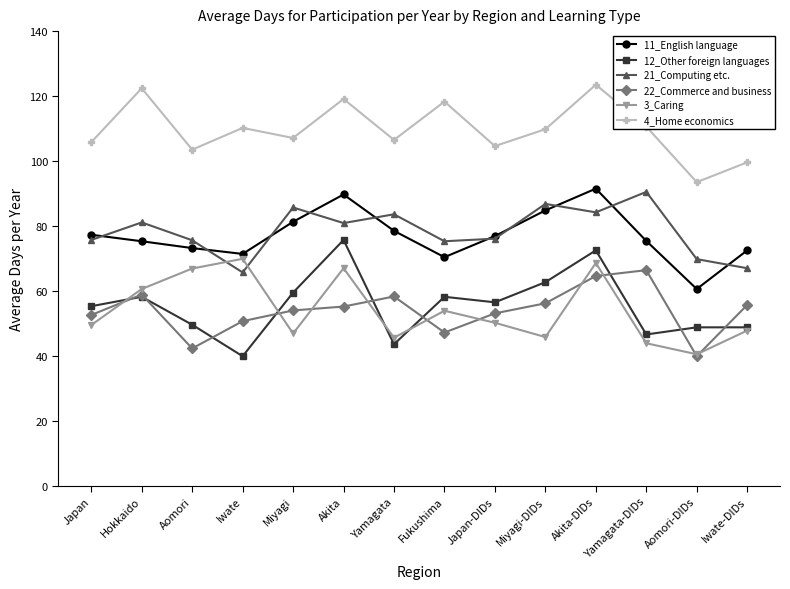

True or false: 4_Home economics and 12_Other foreign languages cross at least once.

False